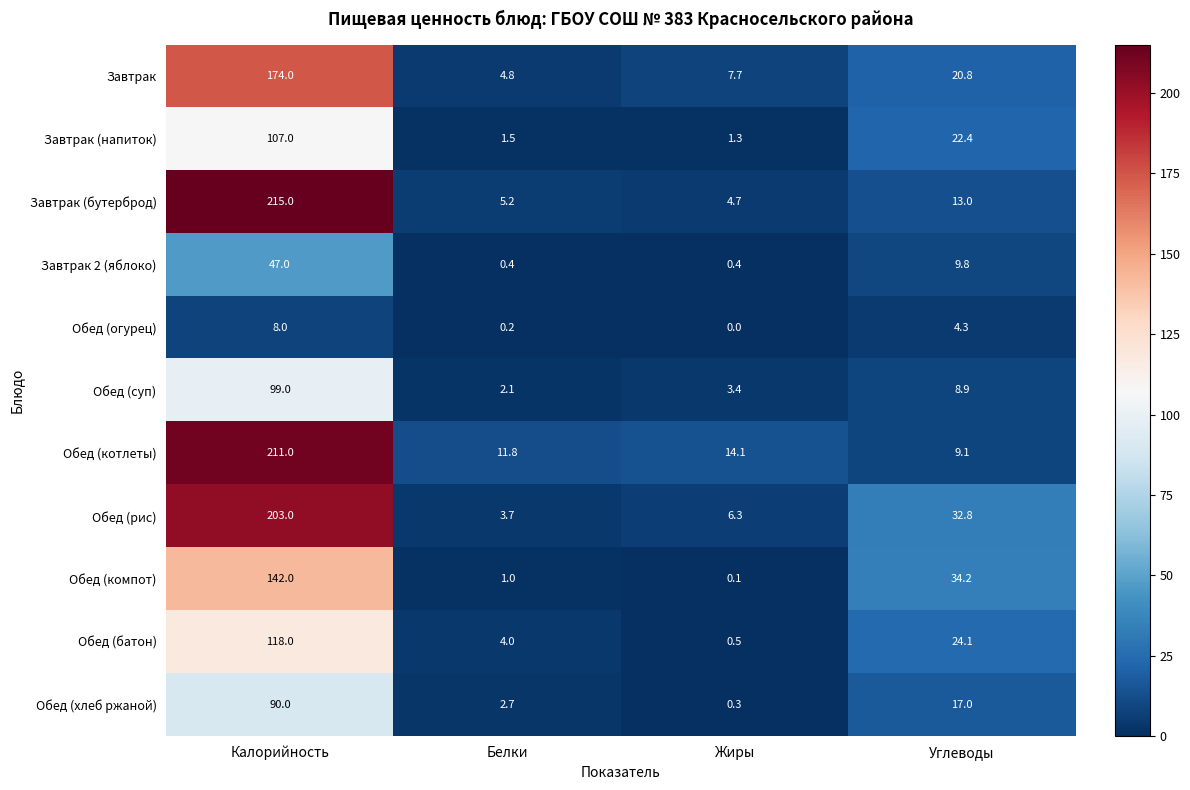

Is it true that Обед (хлеб ржаной) equals 4.5 at Белки?

False